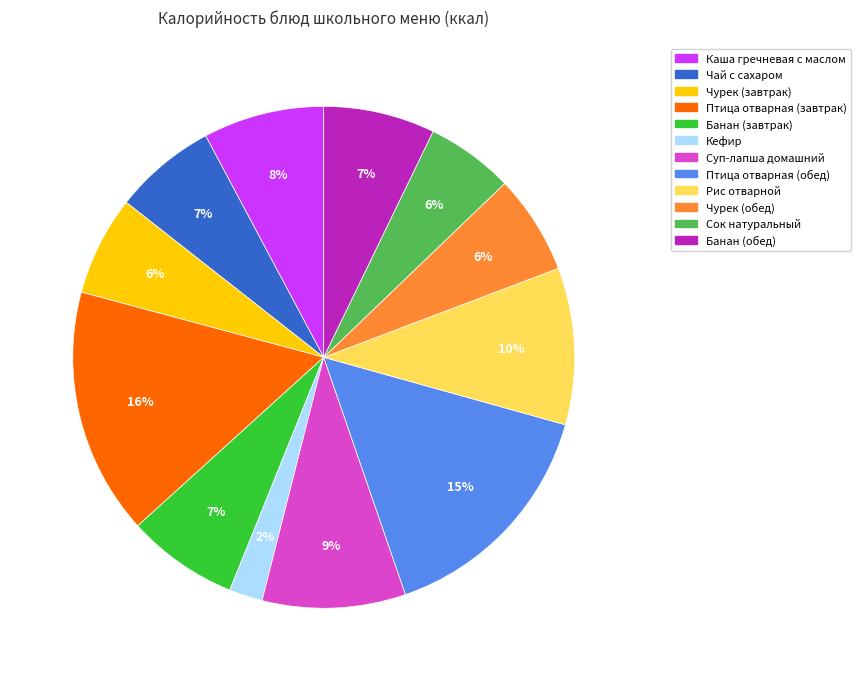

Which category has the biggest portion of the pie?

Птица отварная (завтрак)